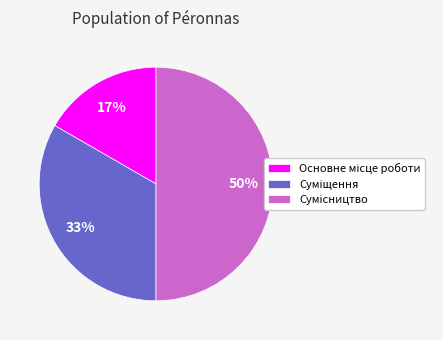

Count the number of slices in the pie.

3